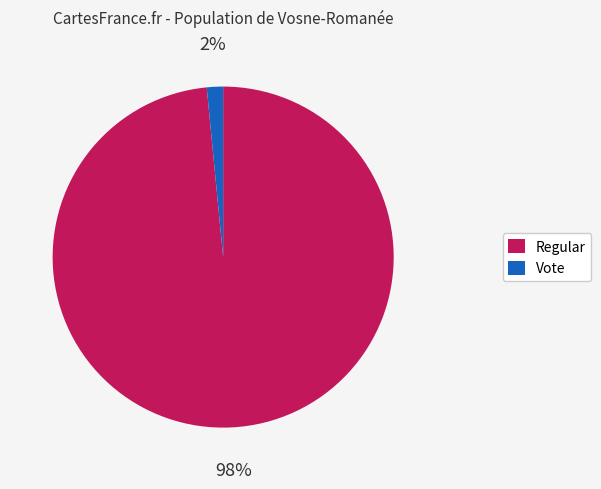

How many slices are in this pie chart?

2